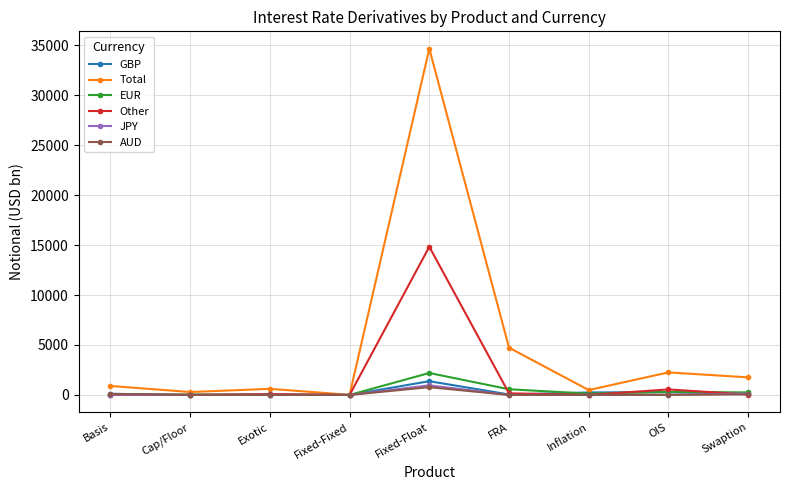

What is the total value across all series at Inflation?

869